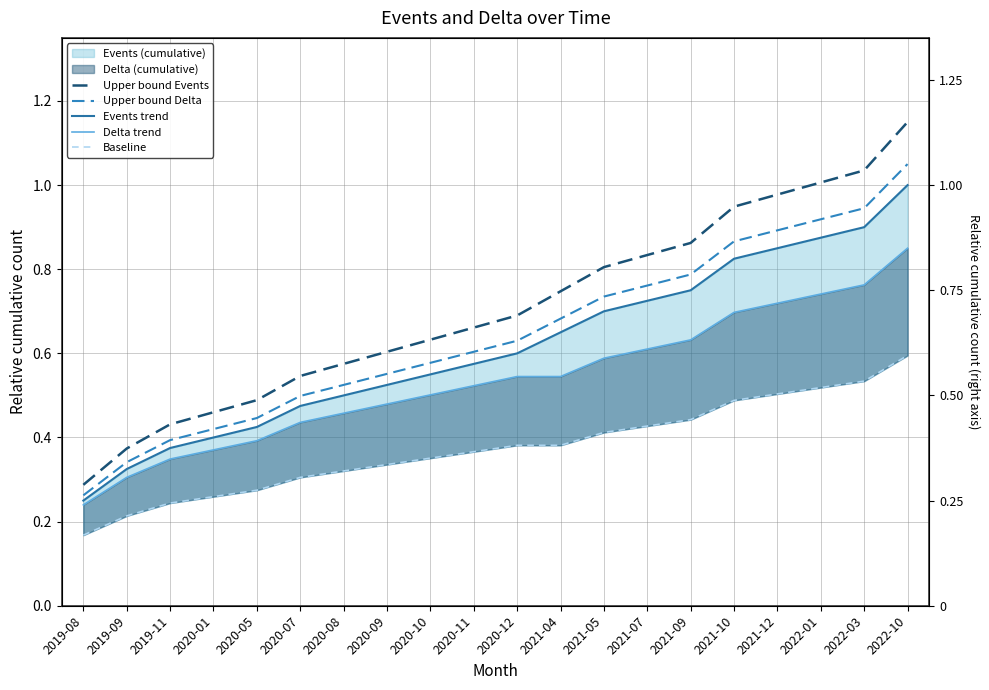

Reading left to right, extract all data points from this chart.

Upper bound Events: 2019-08=0.3	2019-09=0.4	2019-11=0.4	2020-01=0.5	2020-05=0.5	2020-07=0.5	2020-08=0.6	2020-09=0.6	2020-10=0.6	2020-11=0.7	2020-12=0.7	2021-04=0.7	2021-05=0.8	2021-07=0.8	2021-09=0.9	2021-10=0.9	2021-12=1.0	2022-01=1.0	2022-03=1.0	2022-10=1.1
Upper bound Delta: 2019-08=0.3	2019-09=0.3	2019-11=0.4	2020-01=0.4	2020-05=0.4	2020-07=0.5	2020-08=0.5	2020-09=0.6	2020-10=0.6	2020-11=0.6	2020-12=0.6	2021-04=0.7	2021-05=0.7	2021-07=0.8	2021-09=0.8	2021-10=0.9	2021-12=0.9	2022-01=0.9	2022-03=0.9	2022-10=1.1
Events trend: 2019-08=0.2	2019-09=0.3	2019-11=0.4	2020-01=0.4	2020-05=0.4	2020-07=0.5	2020-08=0.5	2020-09=0.5	2020-10=0.6	2020-11=0.6	2020-12=0.6	2021-04=0.7	2021-05=0.7	2021-07=0.7	2021-09=0.8	2021-10=0.8	2021-12=0.8	2022-01=0.9	2022-03=0.9	2022-10=1.0
Delta trend: 2019-08=0.2	2019-09=0.3	2019-11=0.3	2020-01=0.4	2020-05=0.4	2020-07=0.4	2020-08=0.5	2020-09=0.5	2020-10=0.5	2020-11=0.5	2020-12=0.5	2021-04=0.5	2021-05=0.6	2021-07=0.6	2021-09=0.6	2021-10=0.7	2021-12=0.7	2022-01=0.7	2022-03=0.8	2022-10=0.8
Baseline: 2019-08=0.2	2019-09=0.2	2019-11=0.2	2020-01=0.3	2020-05=0.3	2020-07=0.3	2020-08=0.3	2020-09=0.3	2020-10=0.4	2020-11=0.4	2020-12=0.4	2021-04=0.4	2021-05=0.4	2021-07=0.4	2021-09=0.4	2021-10=0.5	2021-12=0.5	2022-01=0.5	2022-03=0.5	2022-10=0.6